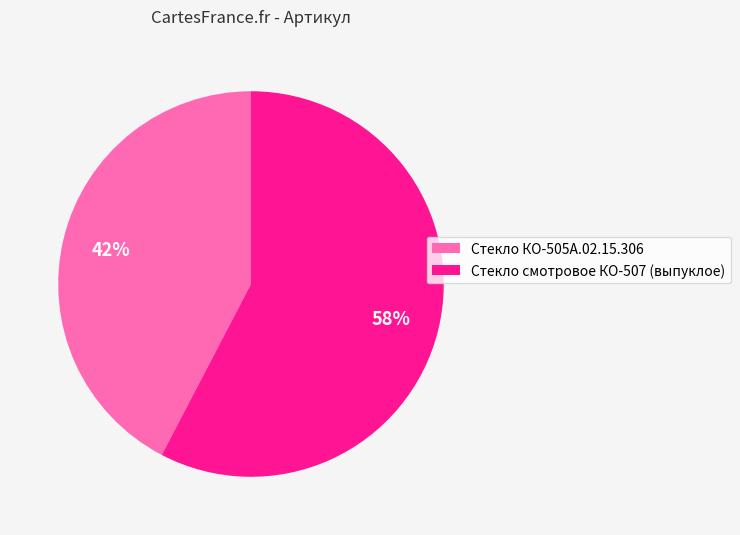

Do Стекло смотровое КО-507 (выпуклое) and Стекло КО-505А.02.15.306 together represent more than half of the pie?

Yes